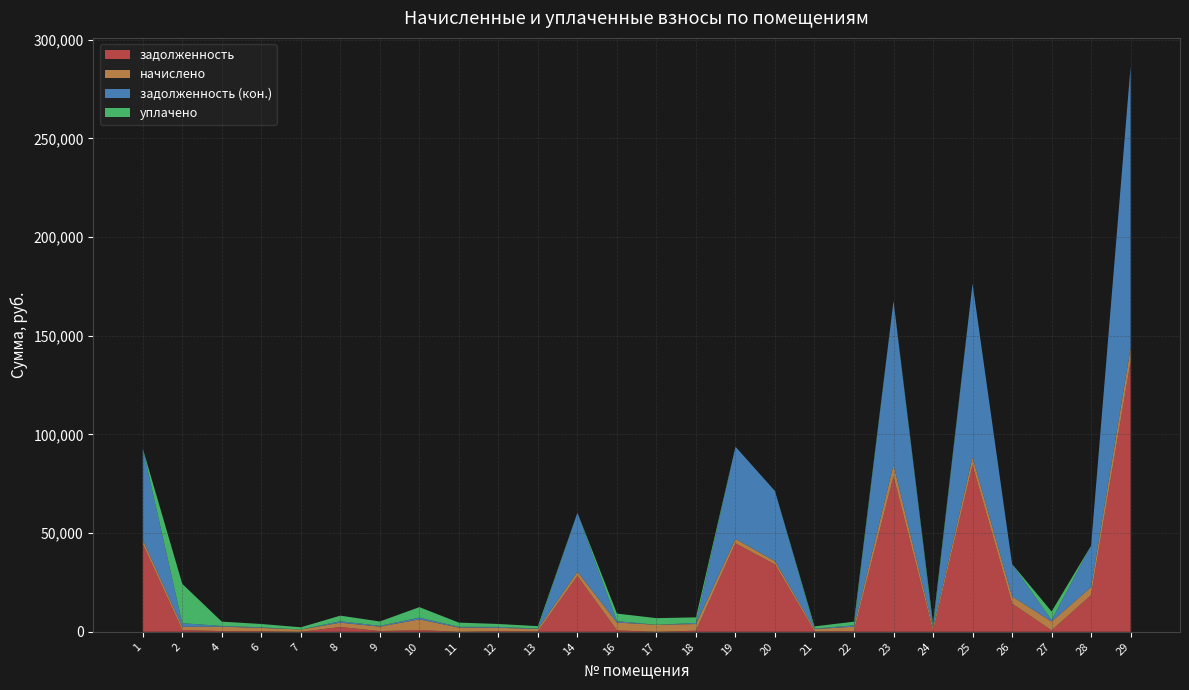

Reading left to right, list all the values displayed in this chart.

задолженность: 44398.1	930.4	371.4	285.8	0.0	2432.2	377.3	900.6	0.0	353.1	206.9	28235.4	737.2	0.0	563.3	44829.8	34108.1	197.9	370.8	78646.4	299.0	84334.8	14326.3	741.5	18613.4	136844.8
начислено: 2213.8	1664.8	2228.2	1715.0	1144.6	2199.4	2264.0	5403.5	2170.7	1682.8	1241.5	2256.8	3961.1	3562.9	3379.9	2235.3	1700.7	1187.6	2224.6	6038.6	1794.0	4205.2	3634.6	4449.1	4058.0	7039.7
задолженность (кон.): 46269.4	1778.4	371.4	285.8	0.0	751.3	377.3	901.7	361.9	450.3	206.9	29897.8	718.1	0.0	563.3	46719.3	35545.7	197.9	741.5	82959.2	299.0	87889.2	16438.7	741.5	21025.2	142732.0
уплачено: 0.0	19919.5	2185.9	1682.5	1144.6	2812.4	2221.1	5301.1	2129.6	1489.3	1217.9	0.0	3828.3	3360.3	2816.6	0.0	0.0	1165.1	1811.6	0.0	1760.0	0.0	0.0	4364.8	0.0	0.0